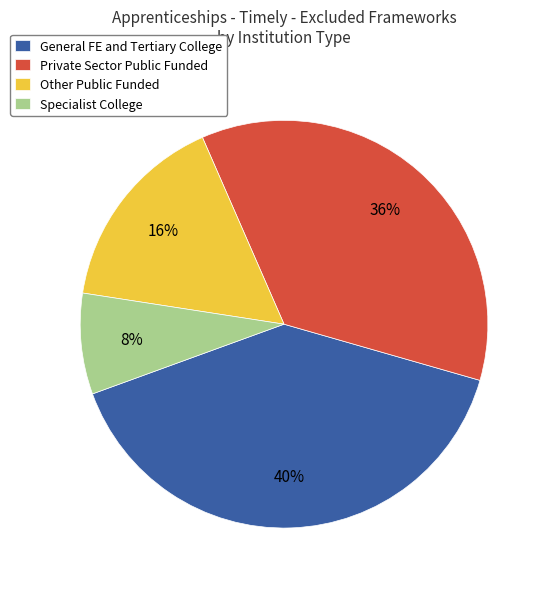

Which category has the smallest portion of the pie?

Specialist College